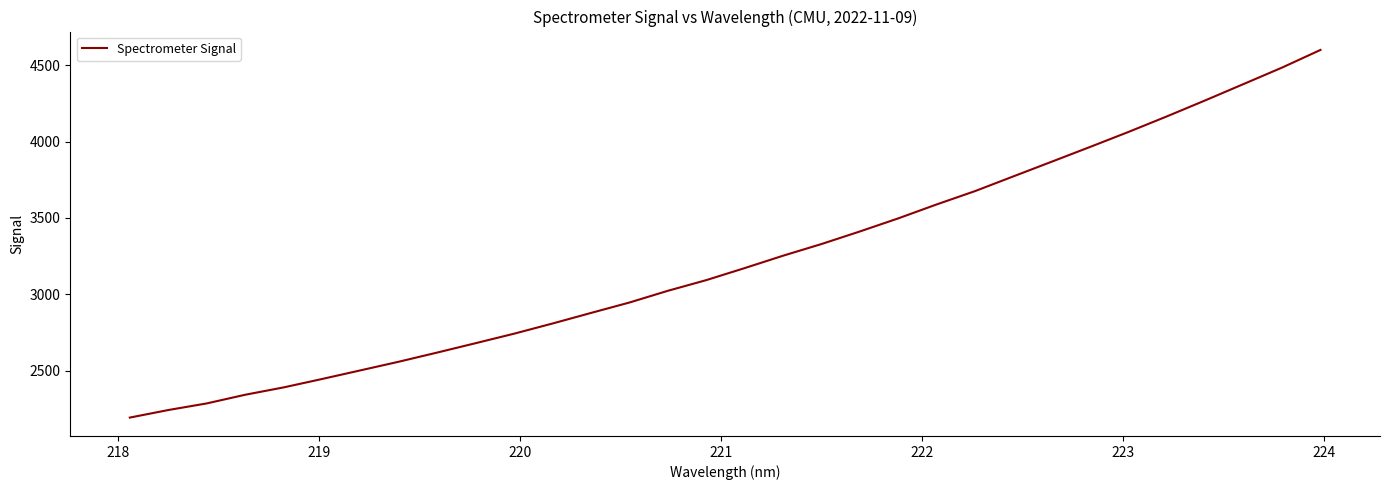

What is the maximum value shown in the chart?

4599.7